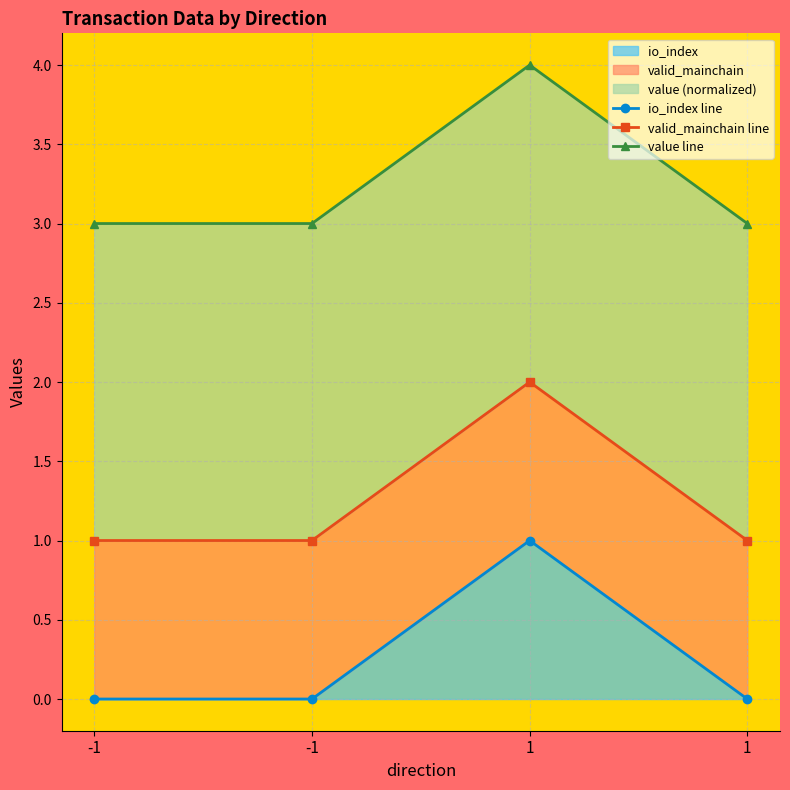

Is it true that valid_mainchain line equals 1 at -1?

True